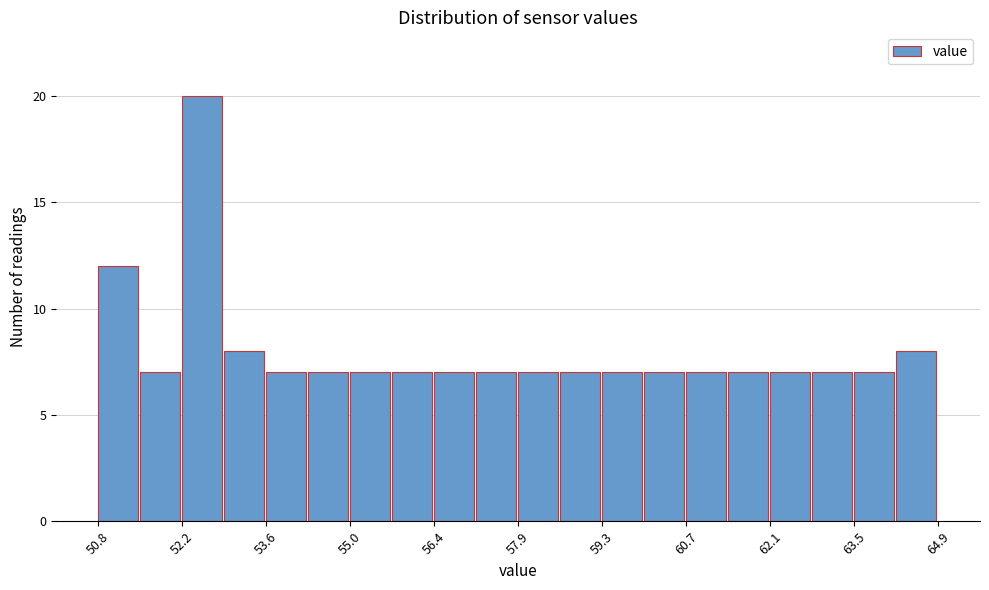

Read against the x-axis, roughly where is the centre of the tallest bar?

52.6